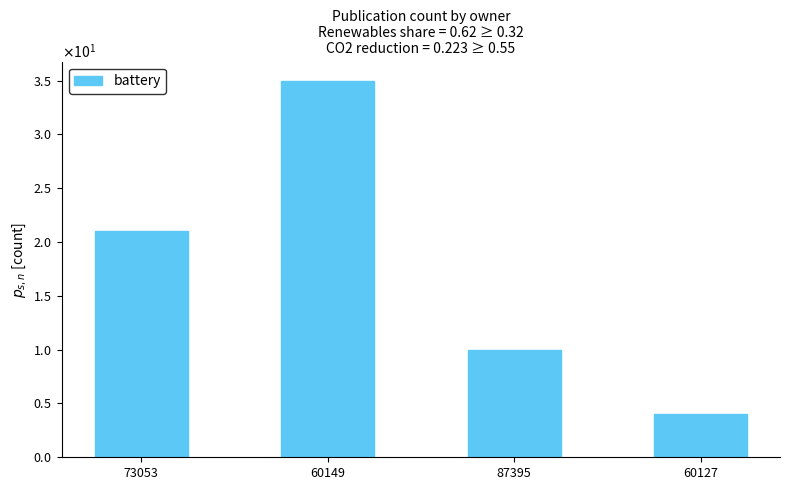

Reading left to right, list all the values displayed in this chart.

21	35	10	4